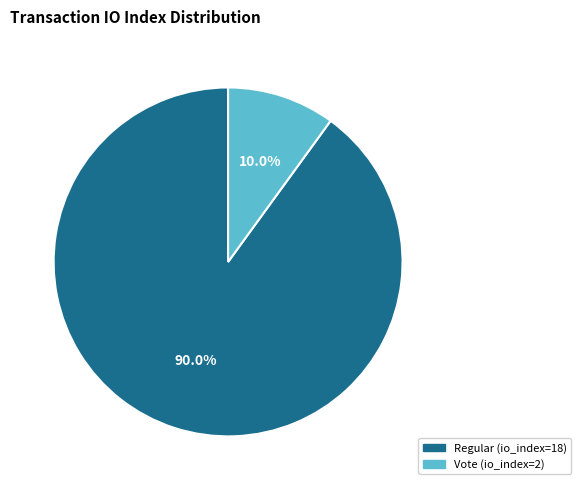

To the nearest percent, what is the difference between the largest and smallest slice percentages?

80%